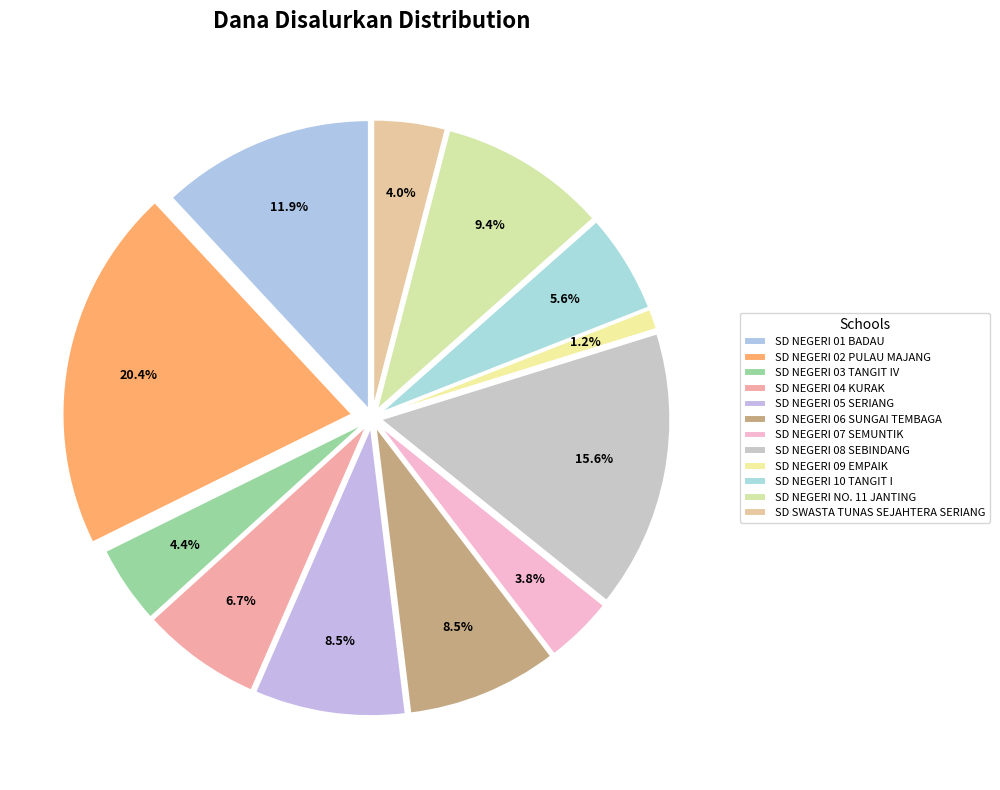

What portion of the pie excludes SD NEGERI 08 SEBINDANG?

84.4%